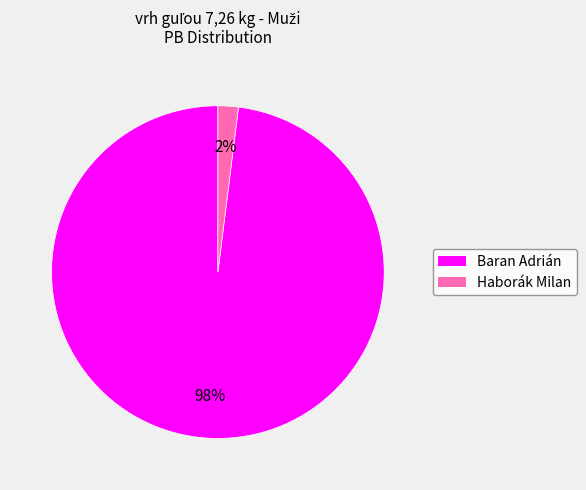

How many segments does this pie chart have?

2